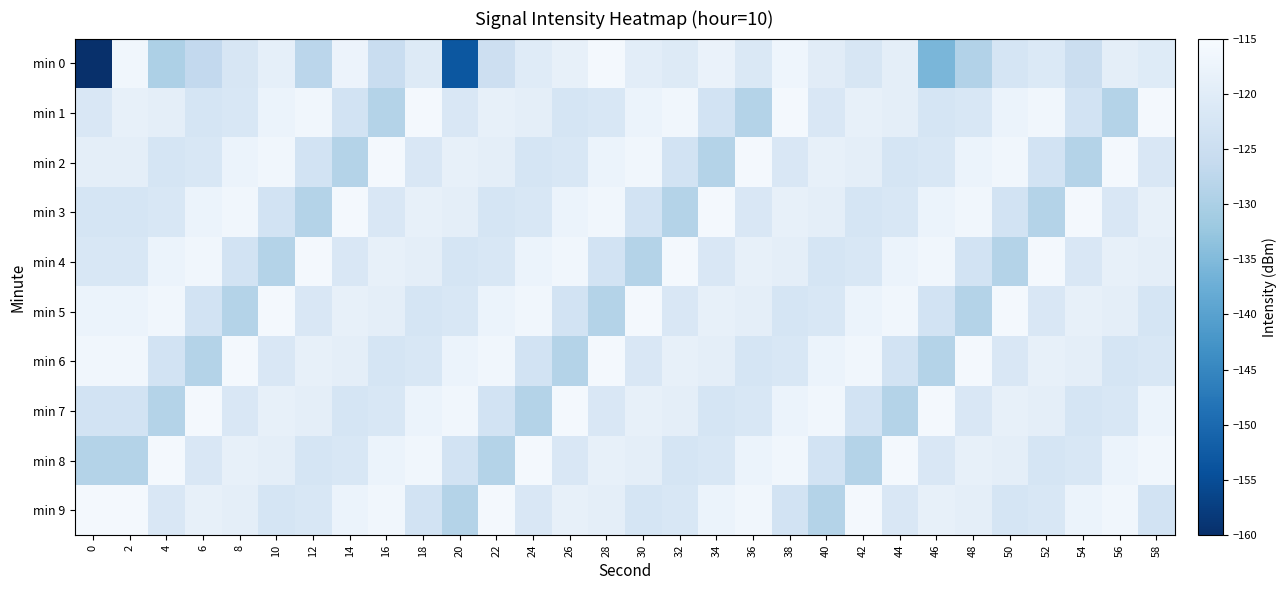

Rank the series by their maximum value, from lowest to highest.

min 1, min 2, min 3, min 4, min 5, min 6, min 7, min 8, min 9, min 0